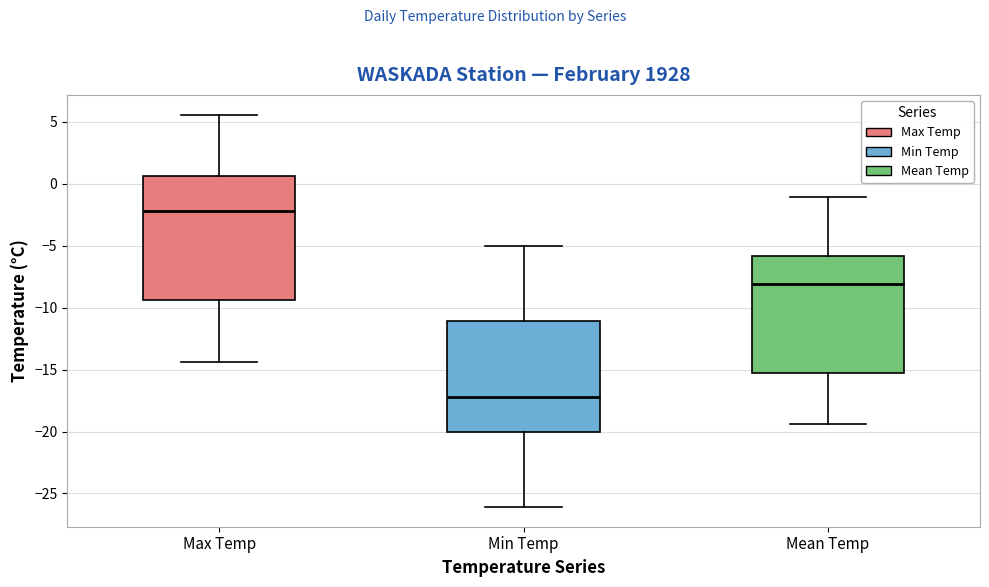

Which box has the lowest median line?

Min Temp